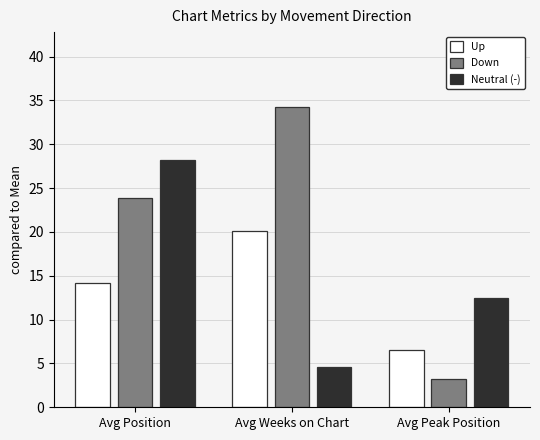

List the series in order of their peak value, highest first.

Down, Neutral (-), Up